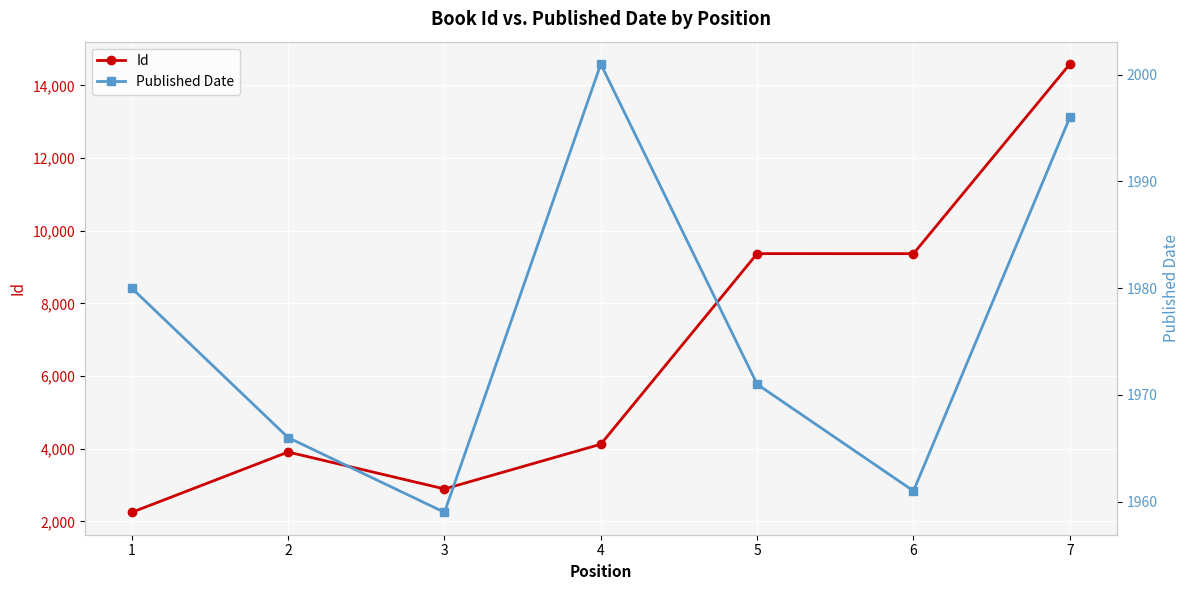

What is the difference between the maximum and minimum values in the Published Date series?

42